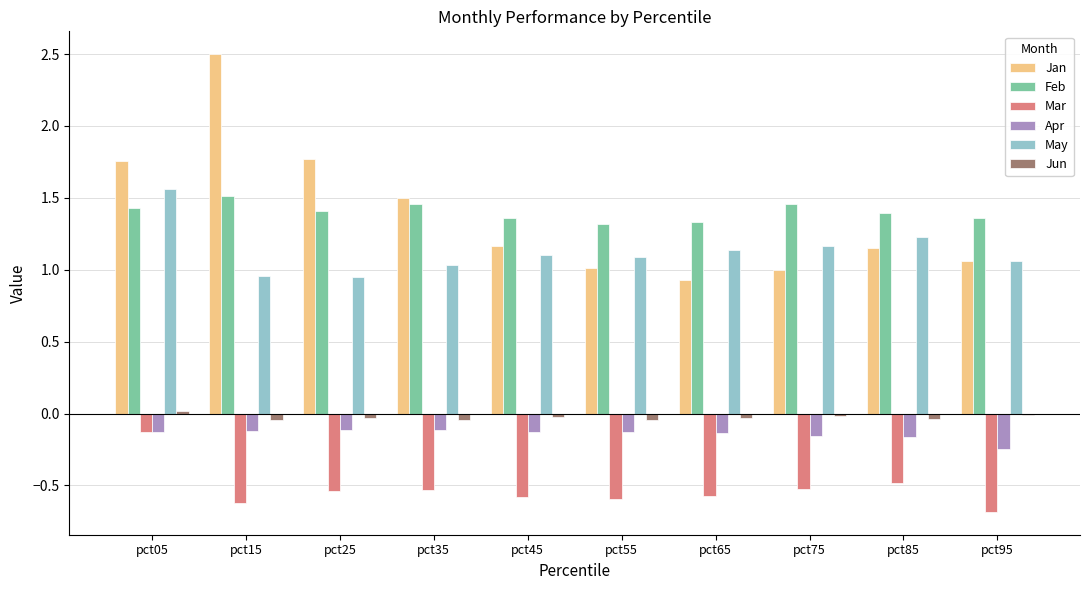

What is the sum of all Apr values?

-1.4